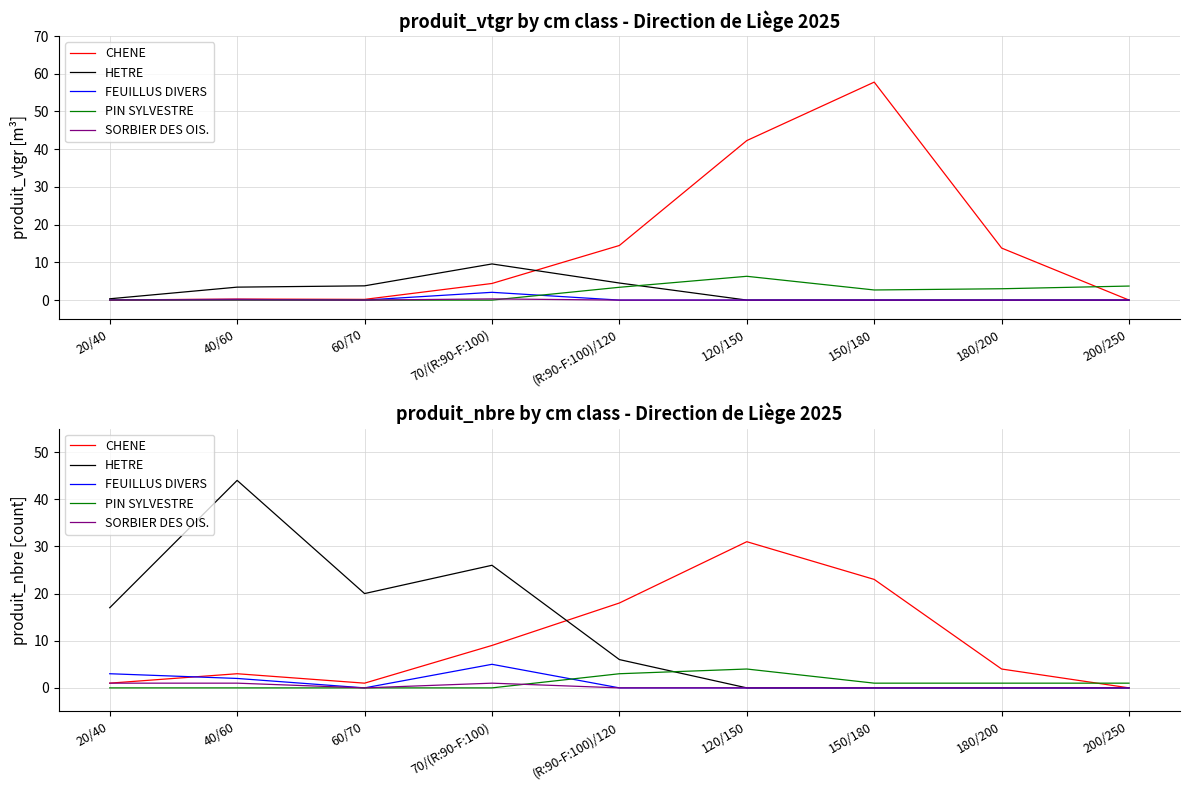

Read the HETRE value at 40/60.

44